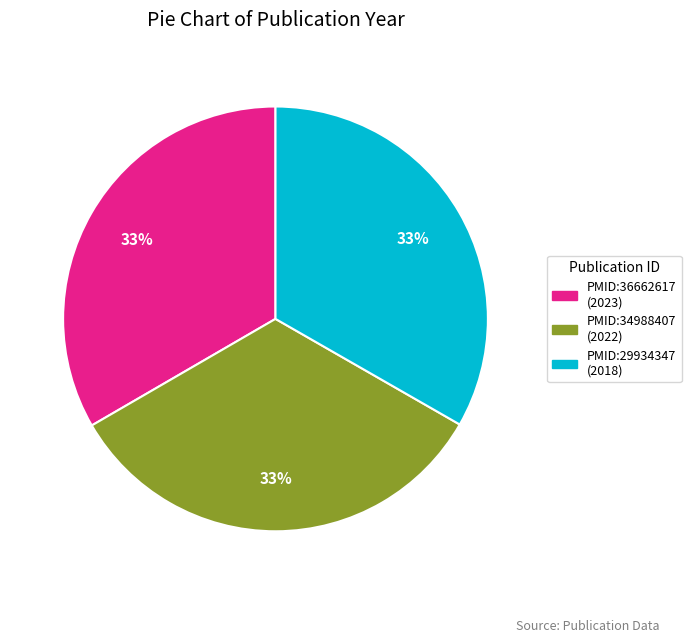

Is there a majority slice in this chart?

No